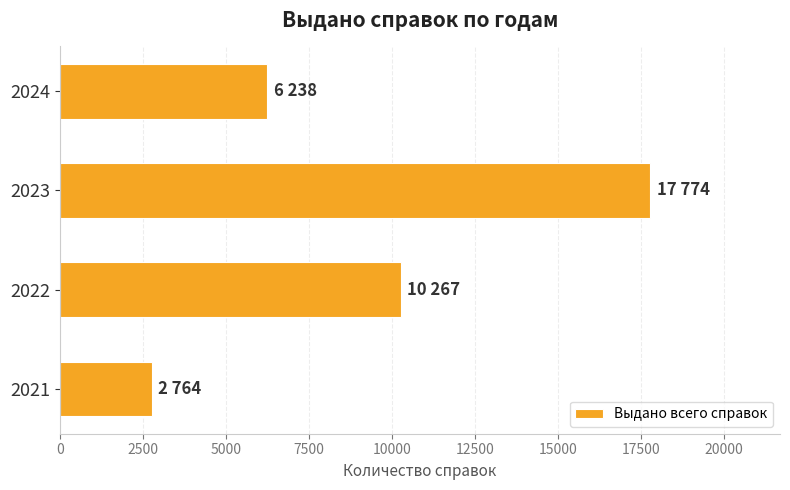

List the labels in order of value, smallest first.

2021, 2024, 2022, 2023